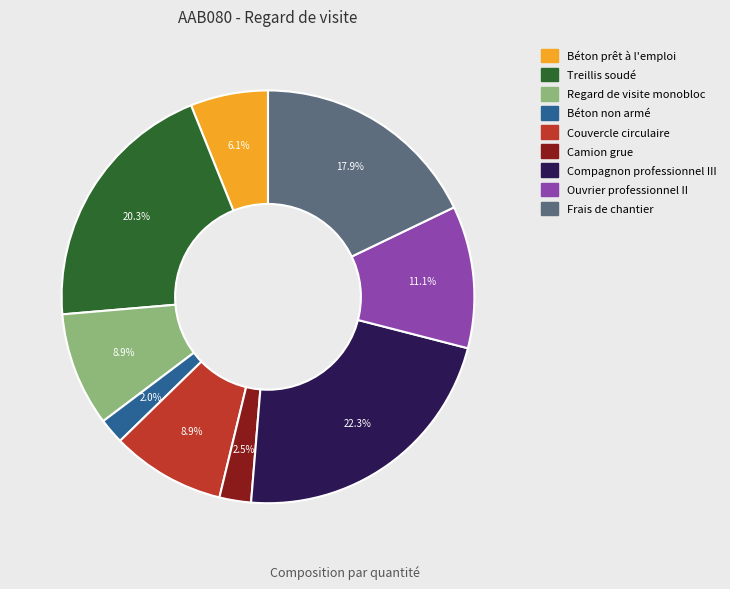

The Frais de chantier slice represents 18% of the pie. True or false?

True